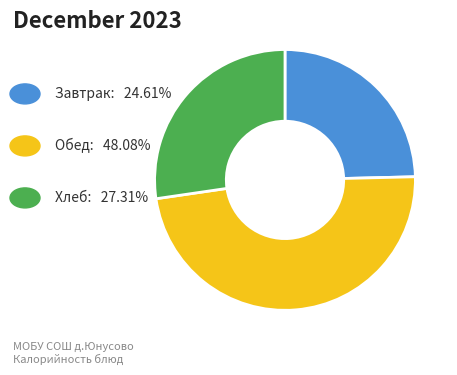

Count the number of slices in the pie.

3